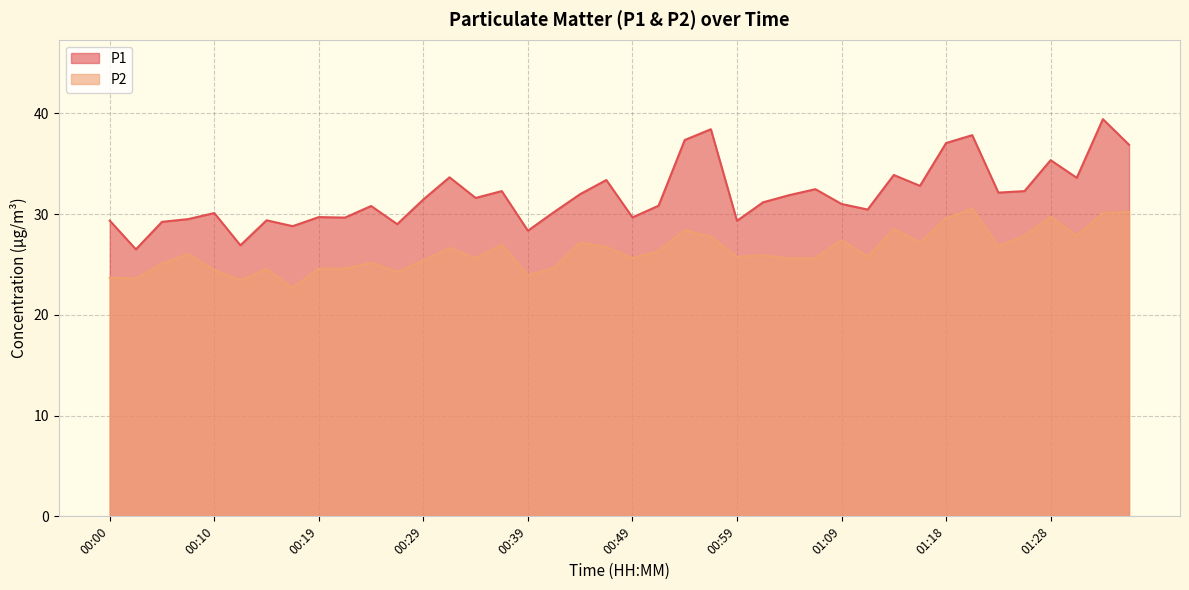

How many data points does each series have?

40